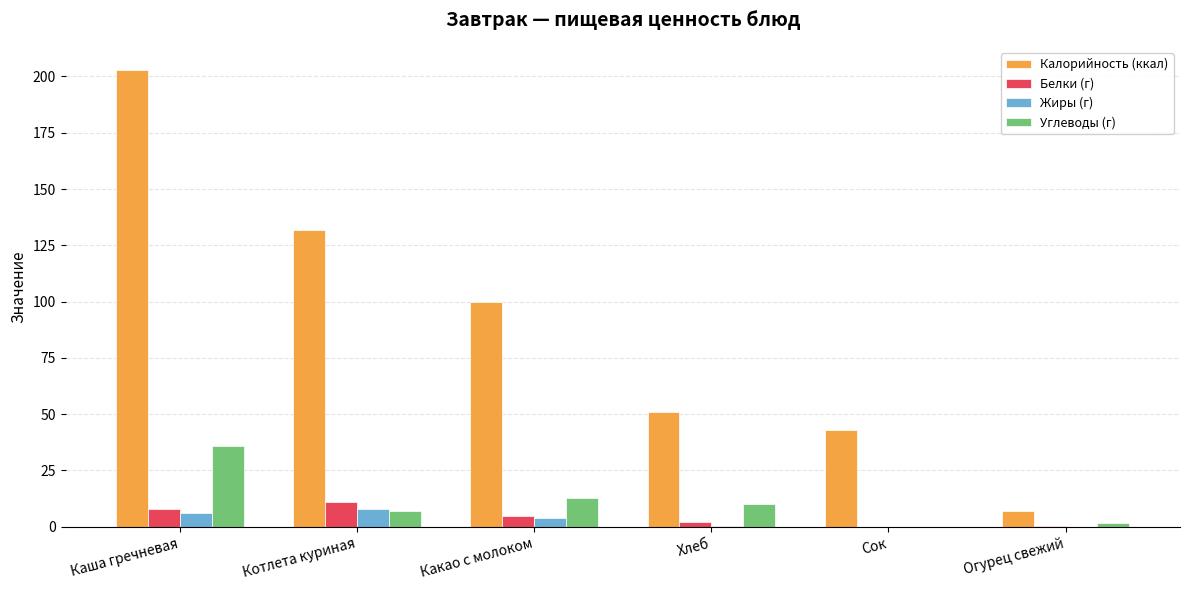

At which category does the chart reach its peak across all series?

Каша гречневая